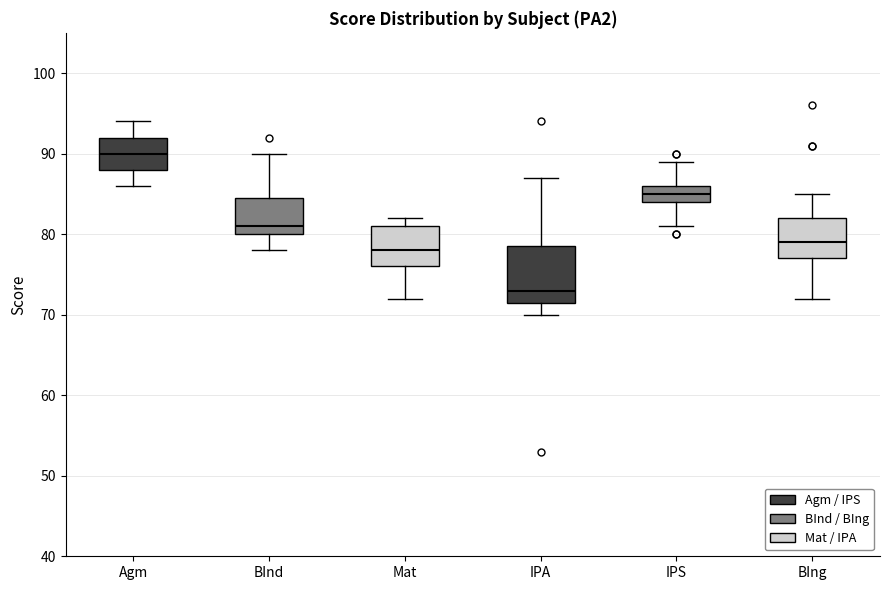

Where is the upper edge of the box for Agm on the y-axis? The values are not printed on the chart, so give them approximately, as read against the axis.

92